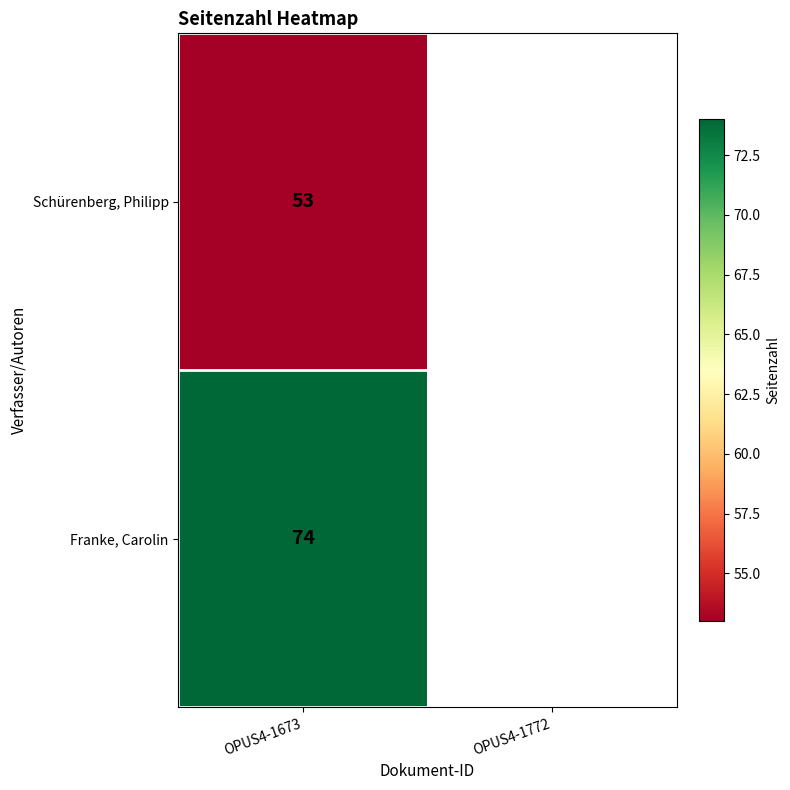

True or false: Franke, Carolin has a value of 74 at OPUS4-1673.

True